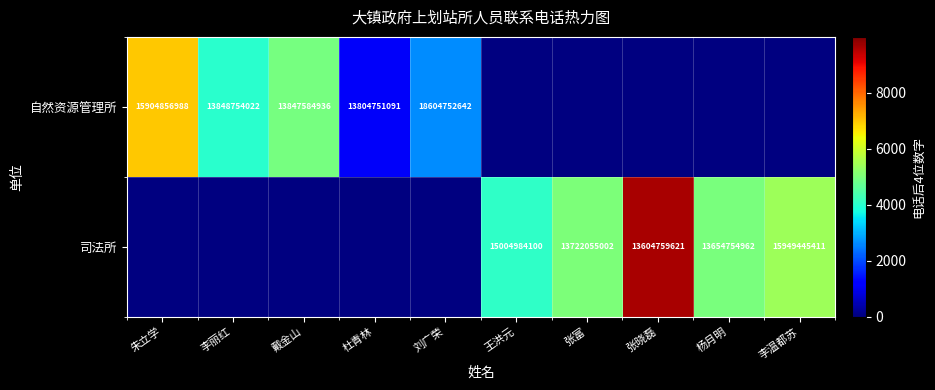

Between 刘广荣 and 杜青林, which is larger?

刘广荣